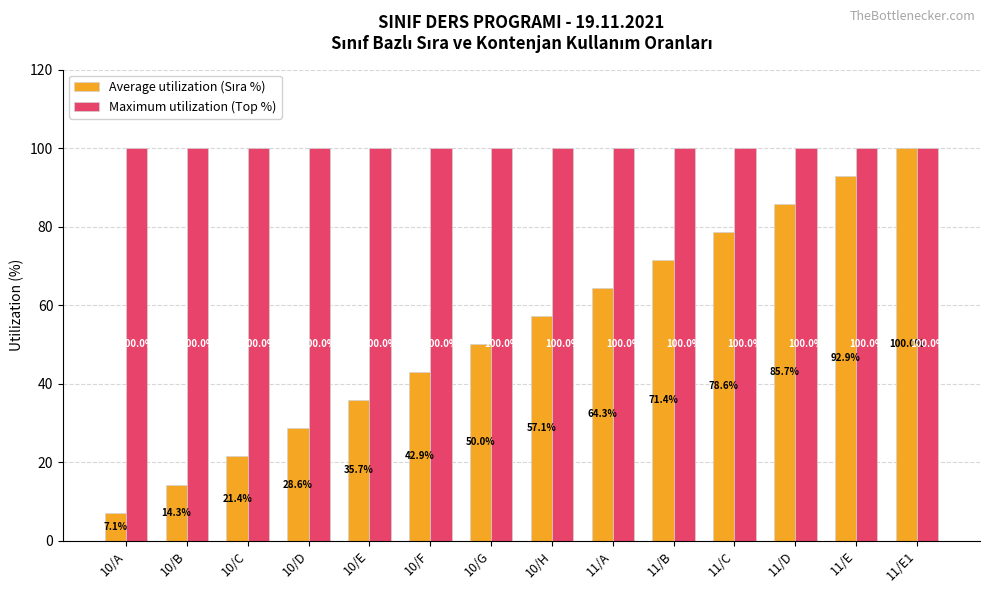

What is the greatest value displayed?

100.0